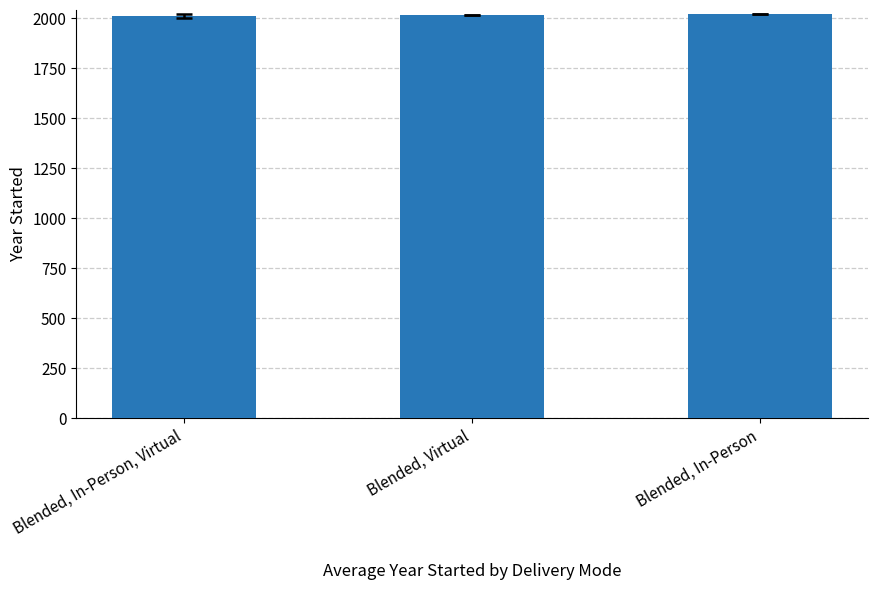

What is the maximum value shown in the chart?

2020